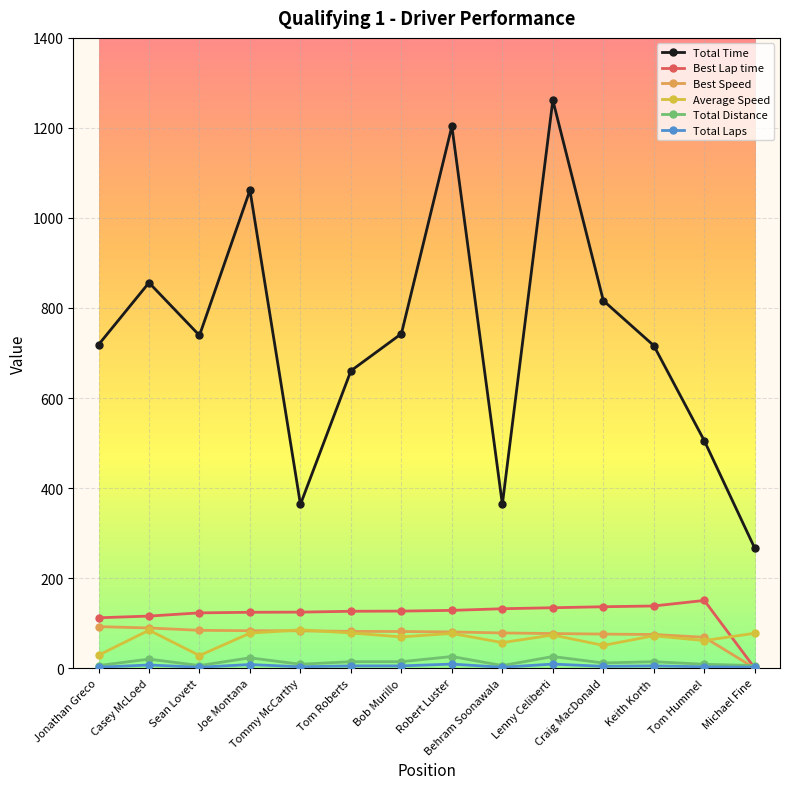

True or false: Total Time has more than 2 interior local peaks.

True